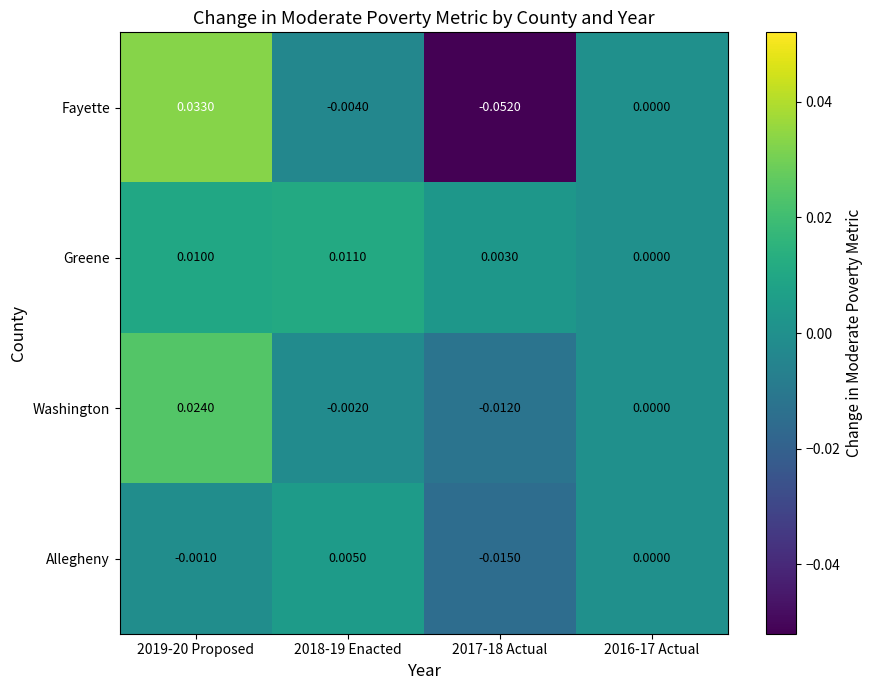

Is the value of Fayette at 2018-19 Enacted greater than the value of Allegheny at 2017-18 Actual?

Yes